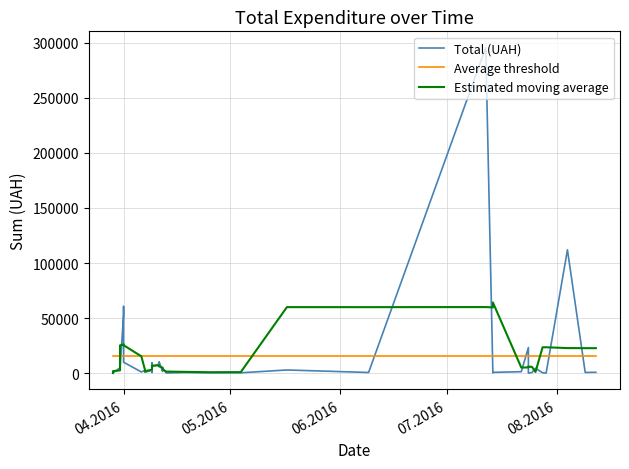

Reading left to right, what are all the values shown in this chart?

Total (UAH): 97.8	100.0	97.8	4960.2	3635.4	3855.6	53028.9	60564.6	9898.4	1111.6	2354.0	2607.0	774.4	2600.0	633.1	9235.2	5720.2	8360.4	10355.9	1592.4	4573.8	173.9	527.8	323.2	339.4	2886.0	600.0	295638.6	200.8	708.4	1321.3	23228.0	11.2	574.6	4460.0	331.6	97.8	111990.4	633.1	775.0
Average threshold: 15774.4	15774.4	15774.4	15774.4	15774.4	15774.4	15774.4	15774.4	15774.4	15774.4	15774.4	15774.4	15774.4	15774.4	15774.4	15774.4	15774.4	15774.4	15774.4	15774.4	15774.4	15774.4	15774.4	15774.4	15774.4	15774.4	15774.4	15774.4	15774.4	15774.4	15774.4	15774.4	15774.4	15774.4	15774.4	15774.4	15774.4	15774.4	15774.4	15774.4
Estimated moving average: 59.1	1051.2	1778.3	2529.8	13115.6	25208.9	26196.6	25691.8	25391.5	15307.1	3349.1	1889.4	1793.7	3169.9	3792.6	5309.8	6861.0	7052.8	6120.5	5011.3	3444.8	1438.2	1187.6	850.1	935.3	59957.4	59933.0	60006.8	59693.8	64219.4	5093.9	5168.7	5919.0	5721.1	1095.1	23490.9	23502.6	22765.6	22699.3	22679.7